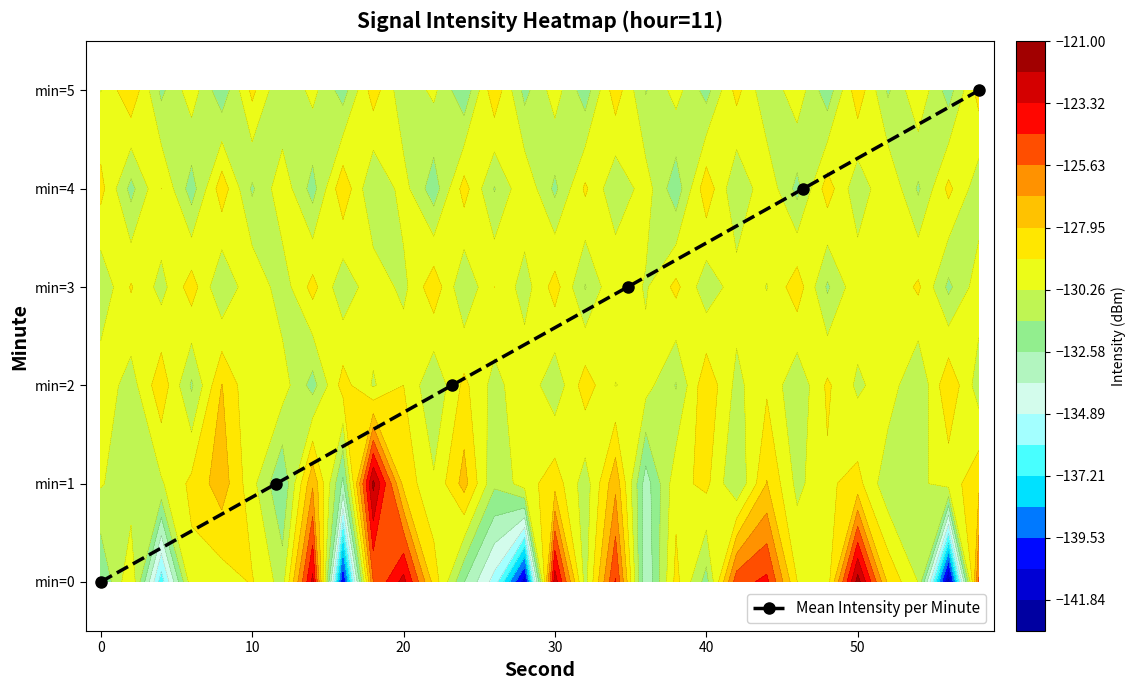

How many data points in 0 are less than -129?

18